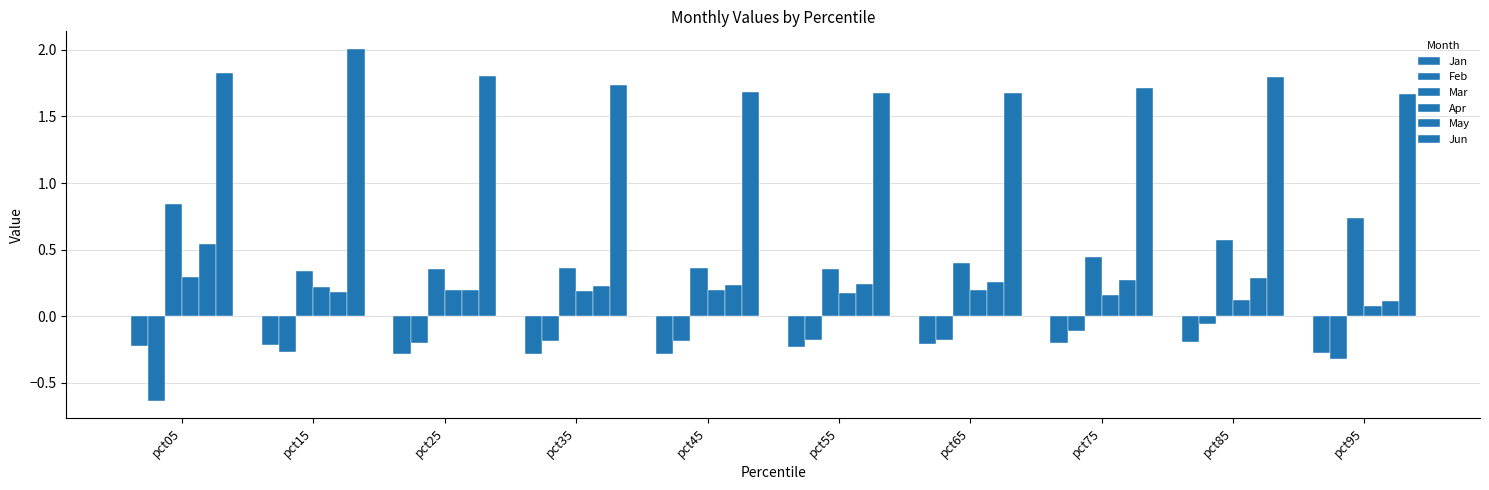

Rank the categories by Jun value from highest to lowest.

pct15, pct05, pct25, pct85, pct35, pct75, pct45, pct55, pct65, pct95